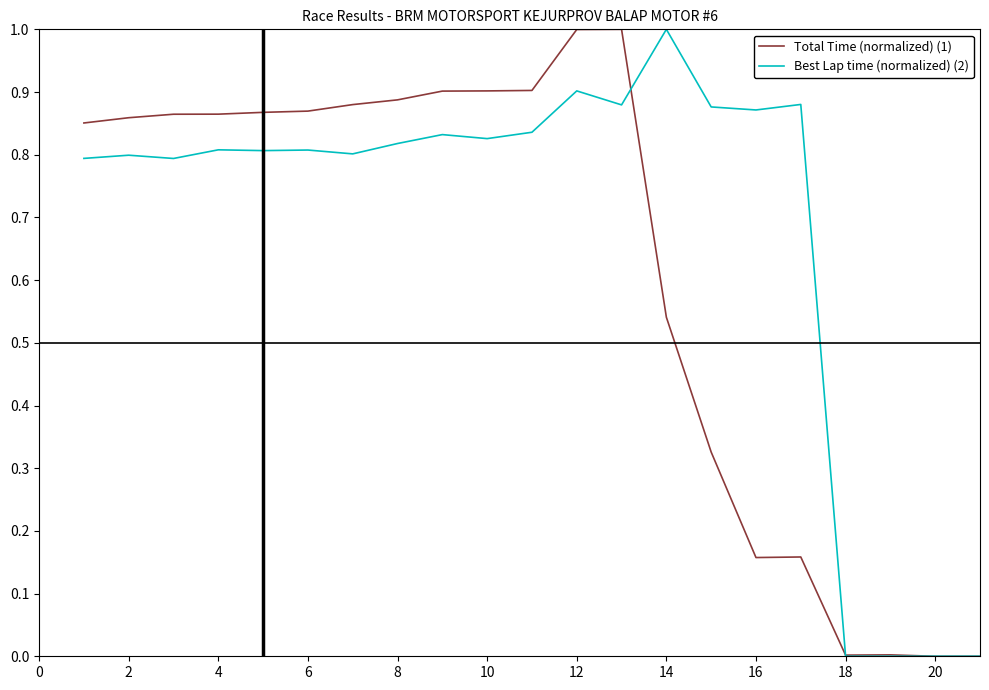

What is the greatest value displayed?

1.0